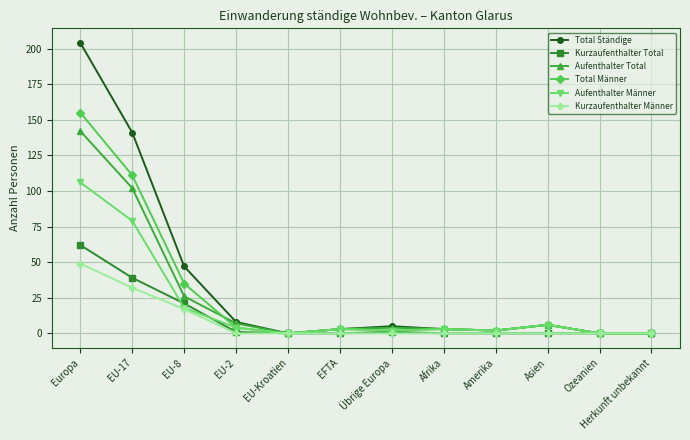

What is the label of the 2nd point from the left?

EU-17